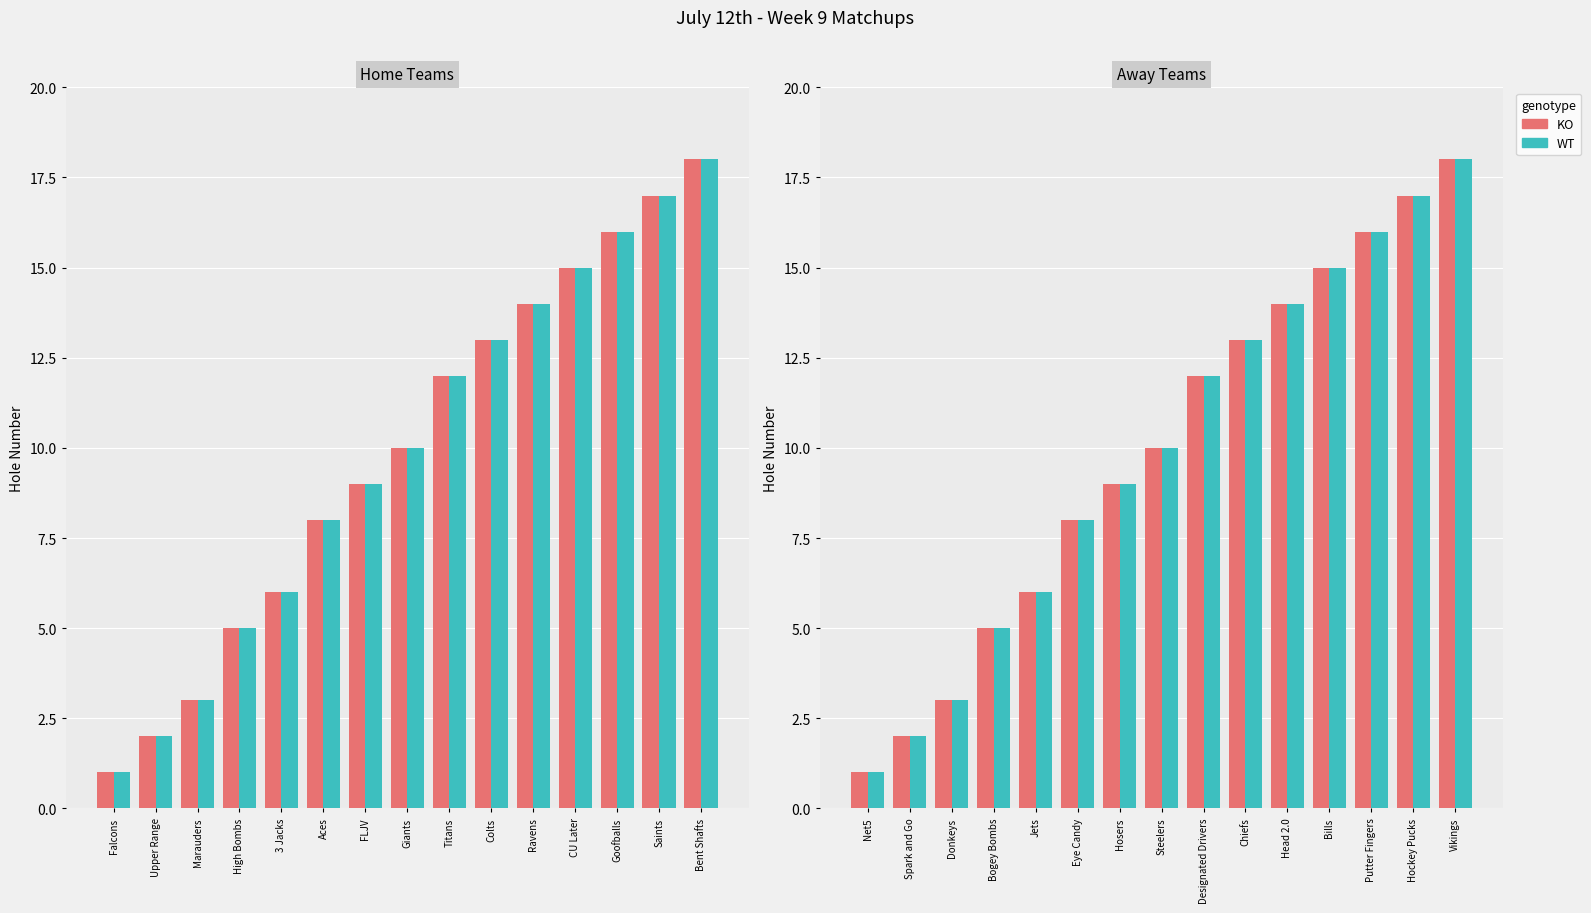

How many values in the WT series exceed 10?

7